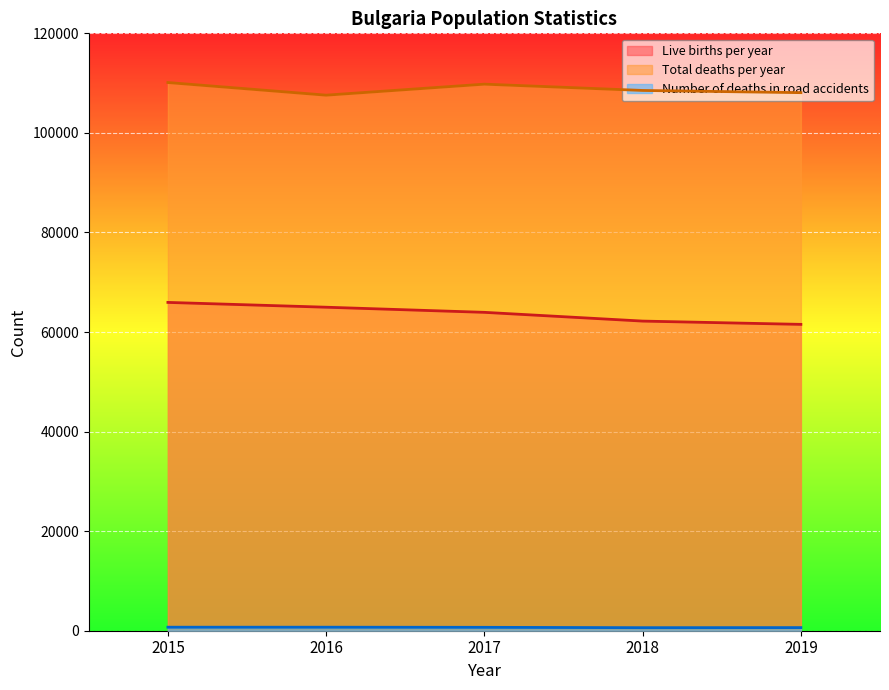

What is the difference between the maximum and second lowest values in the Number of deaths in road accidents series?

80